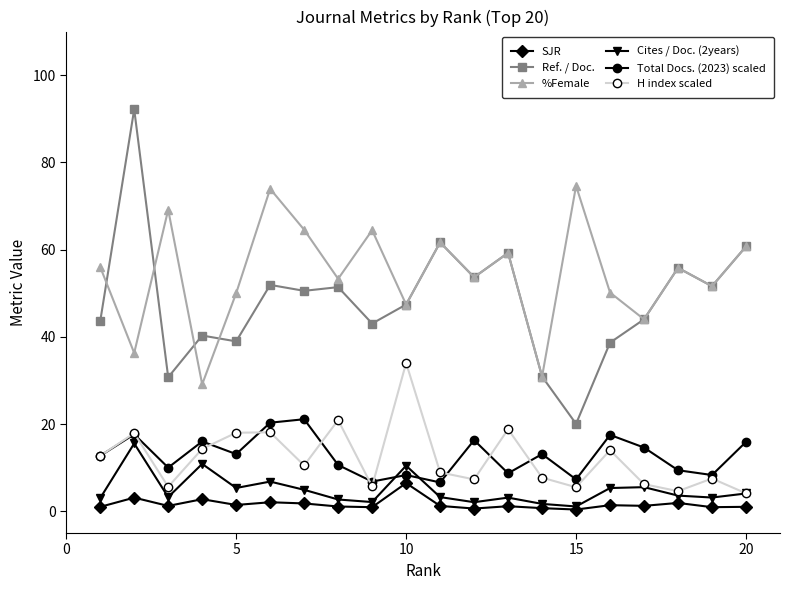

At how many categories does at least one series exceed 63?

6